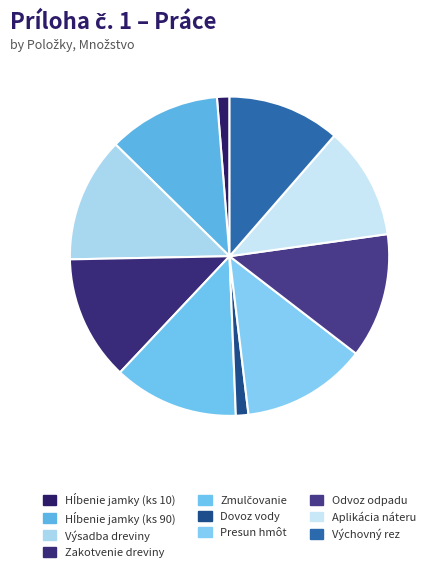

To the nearest percent, what portion does Hĺbenie jamky (ks 10) represent?

1%